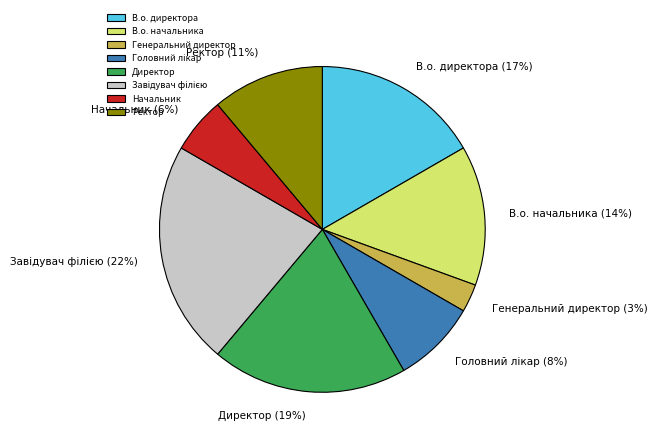

To the nearest percent, what is the difference between the largest and smallest slice percentages?

19%